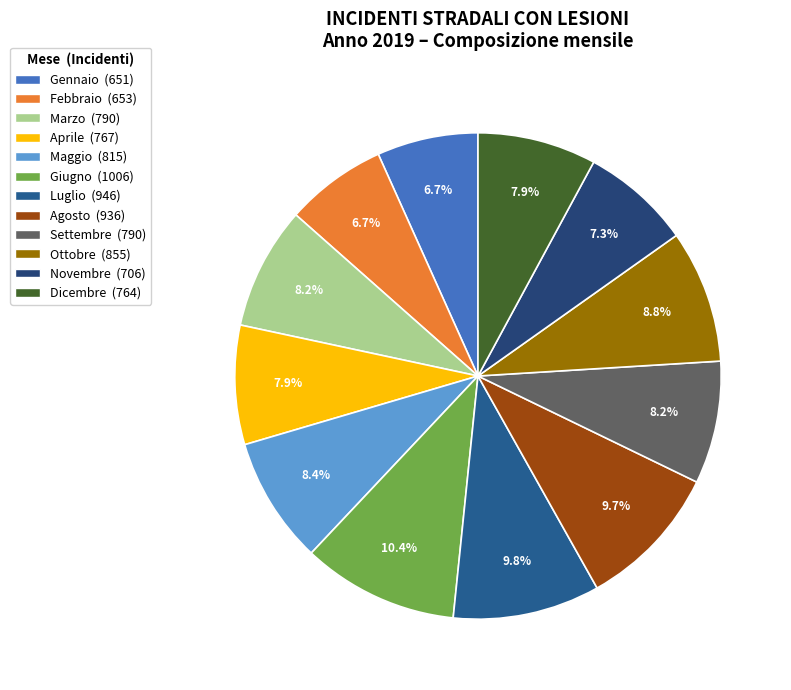

True or false: Agosto accounts for 10% of the total.

True